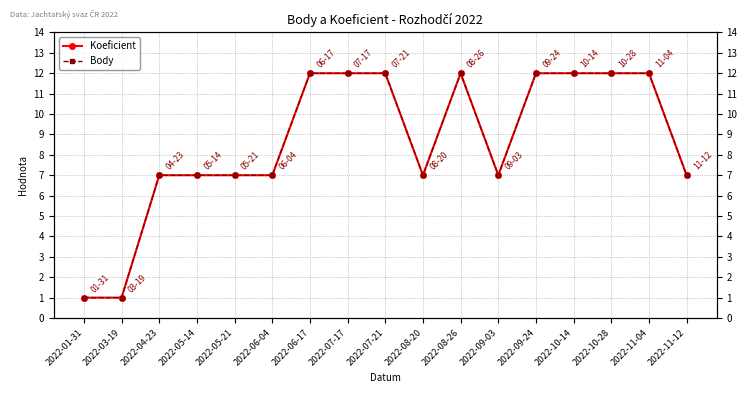

What is the difference between the maximum and minimum values in the Body series?

11